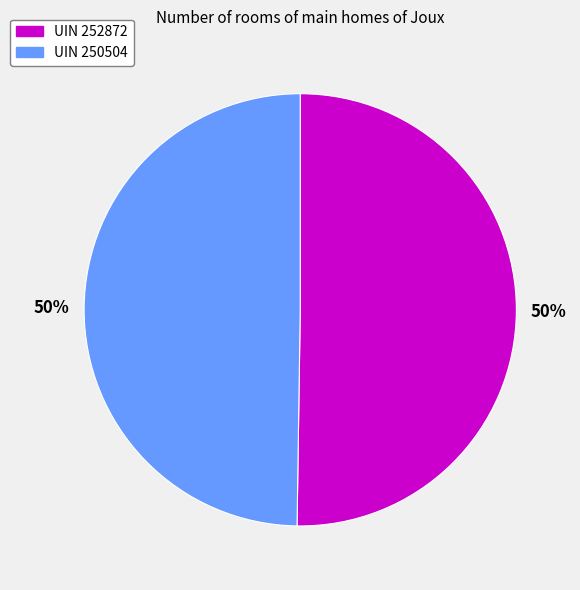

Approximately how many times larger is the value at UIN 250504 compared to UIN 252872?

1.0